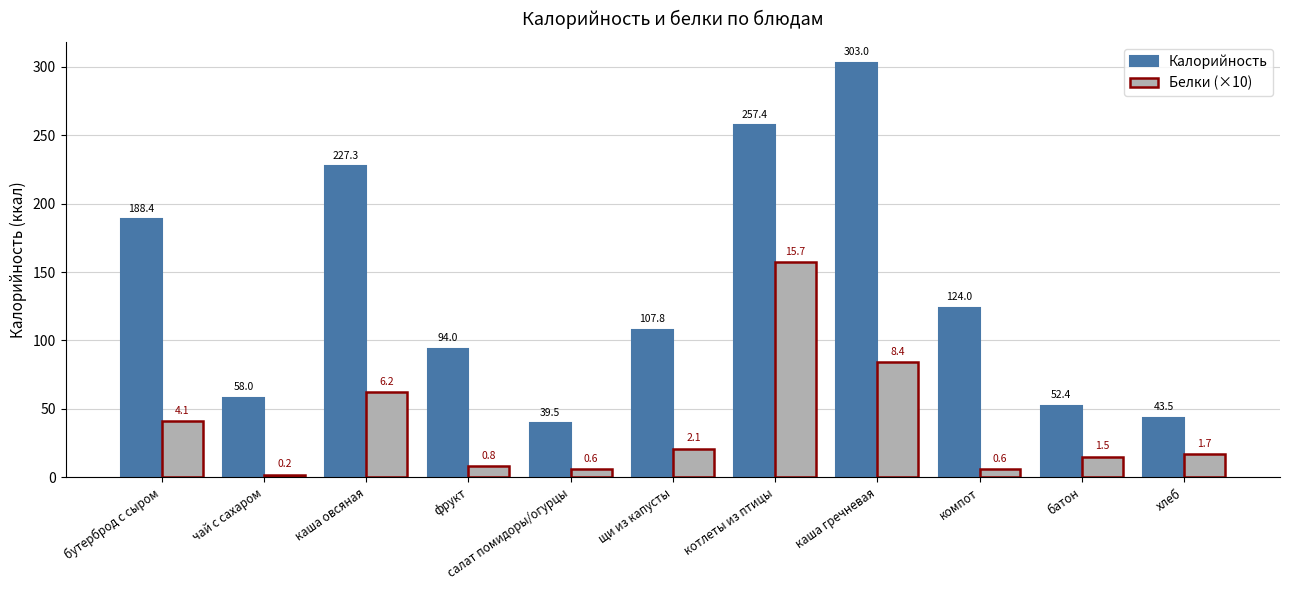

Is it true that Калорийность equals 94.0 at фрукт?

True